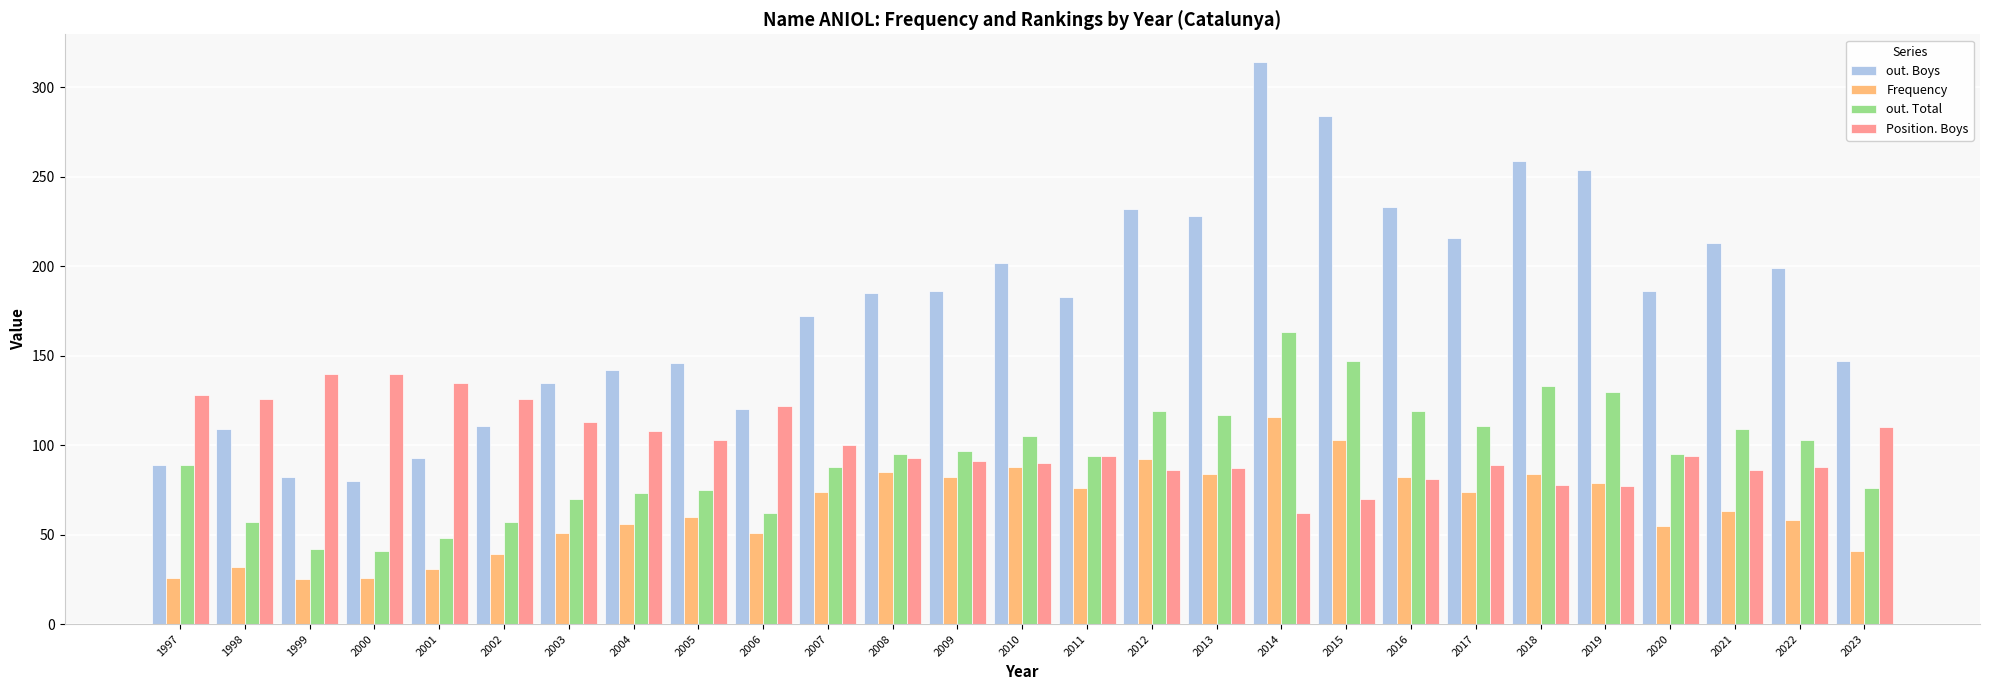

Where does the Position. Boys series first go above 94?

1997